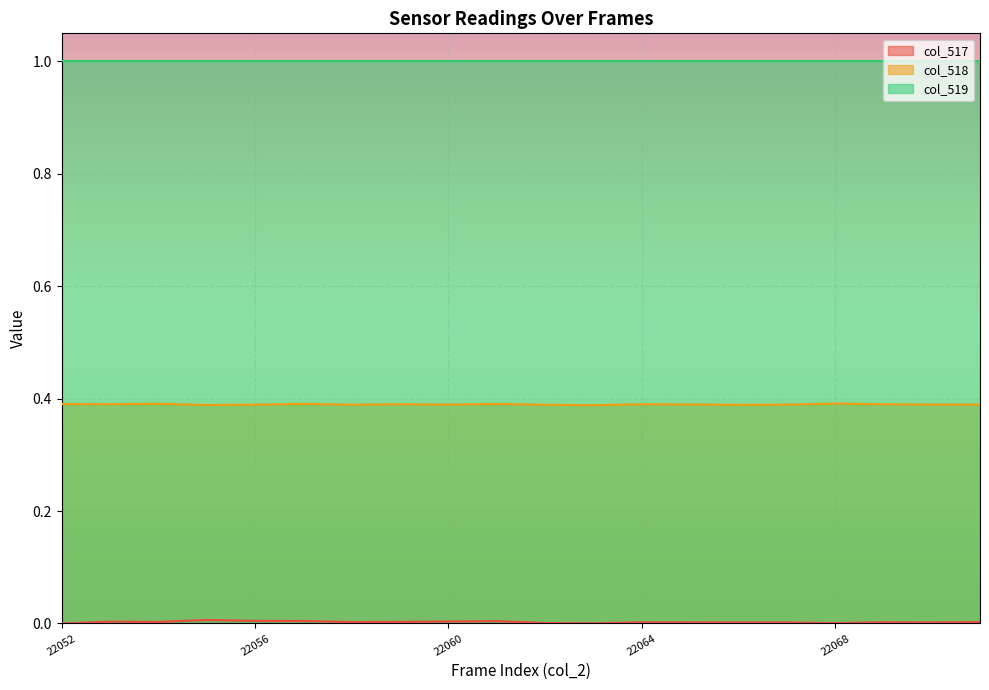

True or false: col_519 and col_518 cross at least once.

False